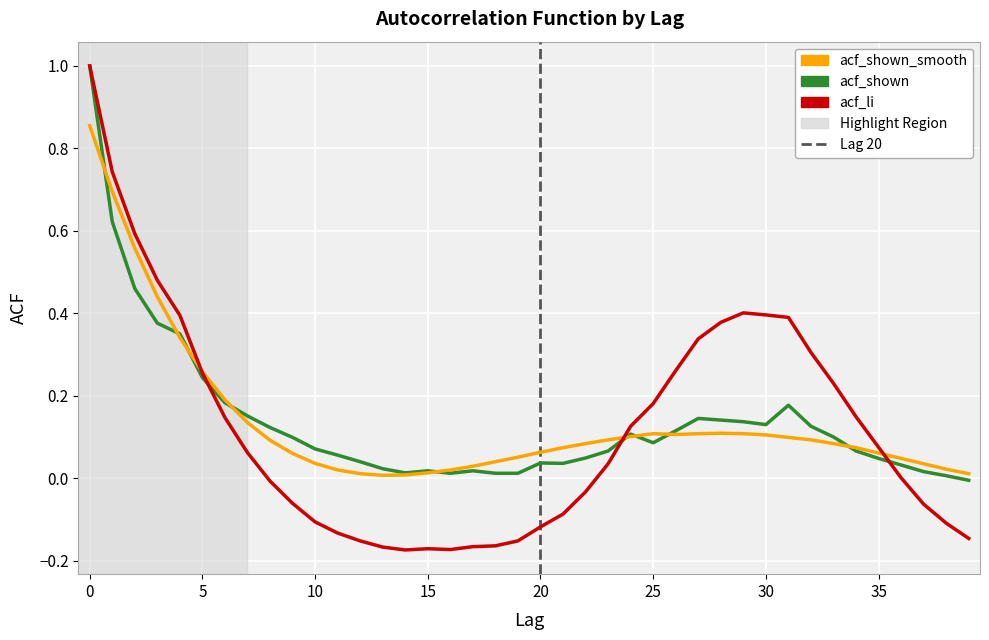

Count the number of categories in the chart.

40